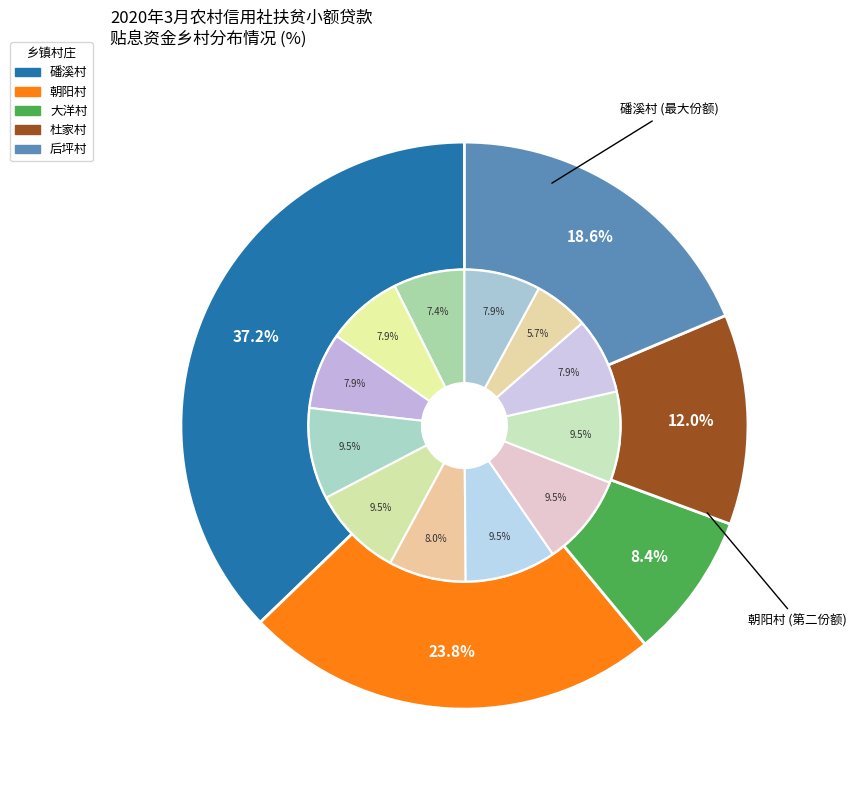

What is the ratio of the value at 杜家村-林家勤 to the value at 后坪村-王关福?

1.0